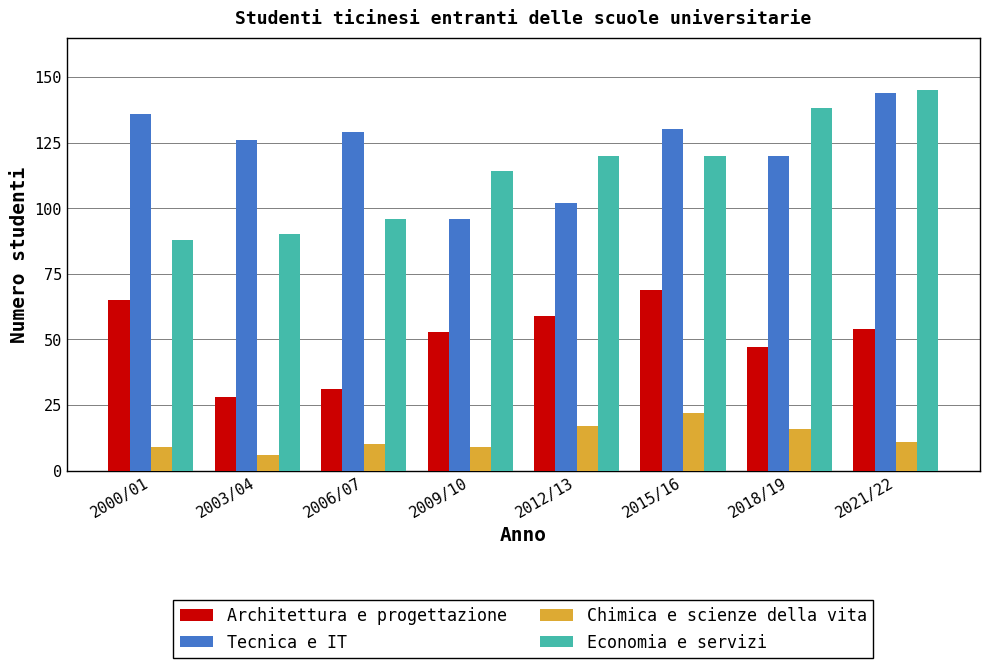

What value does the Architettura e progettazione series have at 2018/19?

47